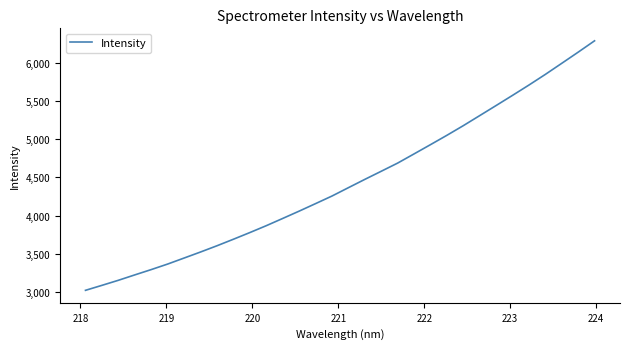

What is the minimum value shown in the chart?

3020.5